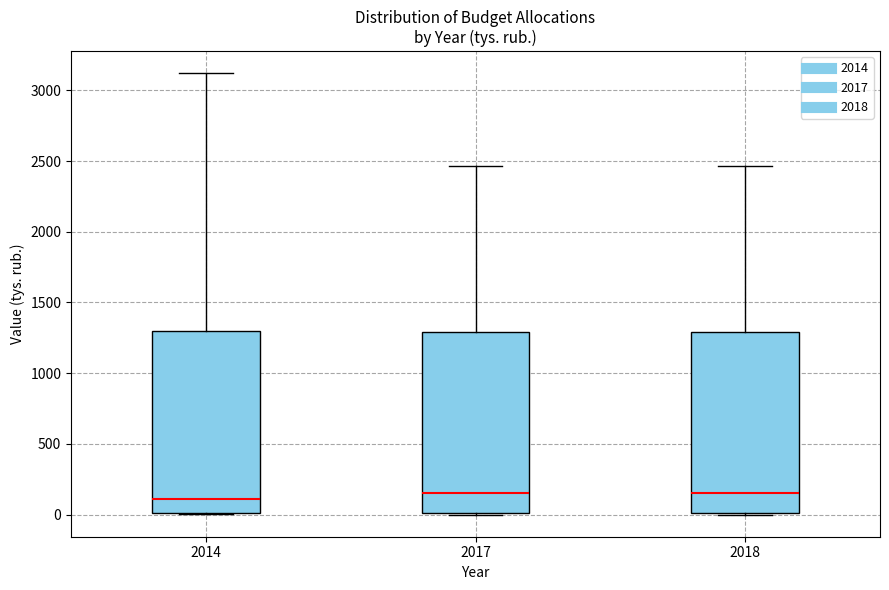

Reading left to right, transcribe this box plot: for each box, give where its median line is, the range the box spans, and where its two whiskers end, as read against the y-axis. The values are not printed on the chart, so give them approximately, as read against the axis.

2014: median 100, box 0 to 1300, whiskers 0 to 3100
2017: median 150, box 0 to 1300, whiskers 0 to 2450
2018: median 150, box 0 to 1300, whiskers 0 to 2450